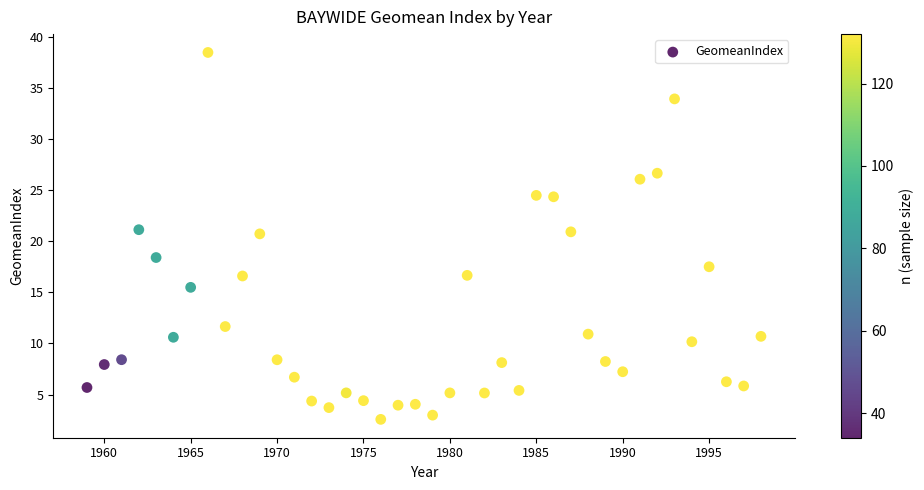

What is the range of Y values (max minus min)?

35.9